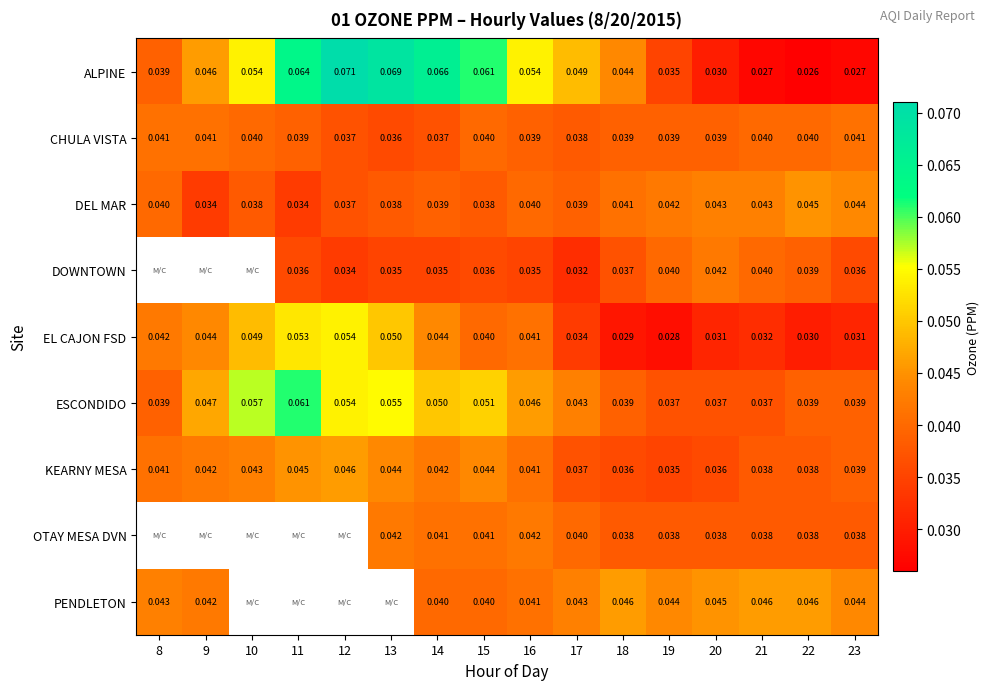

What is the maximum value shown in the chart?

0.1